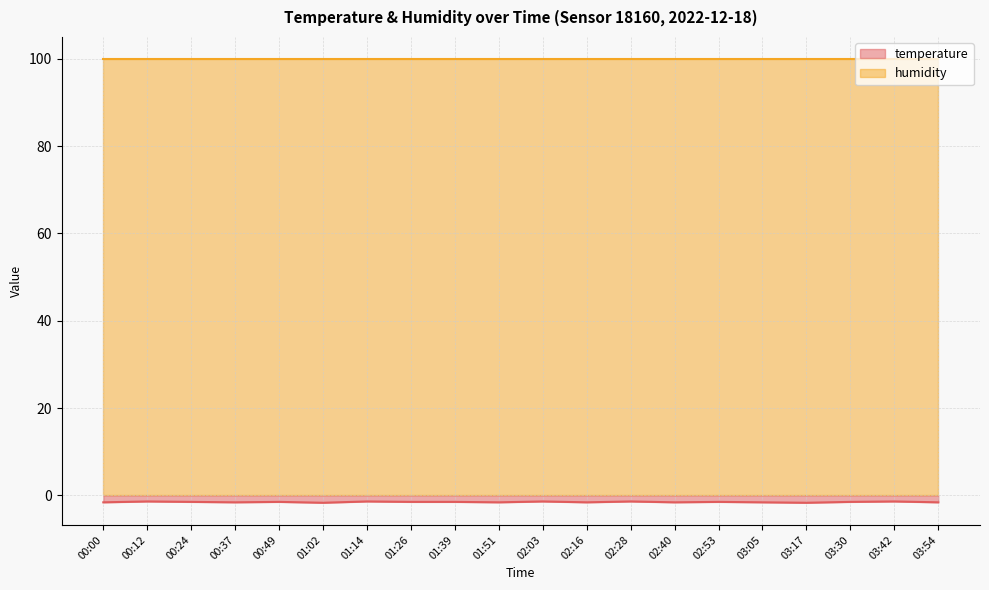

Reading left to right, what are all the values shown in this chart?

-1.6	-1.4	-1.5	-1.6	-1.5	-1.7	-1.4	-1.5	-1.5	-1.6	-1.4	-1.6	-1.4	-1.6	-1.5	-1.6	-1.7	-1.5	-1.4	-1.6